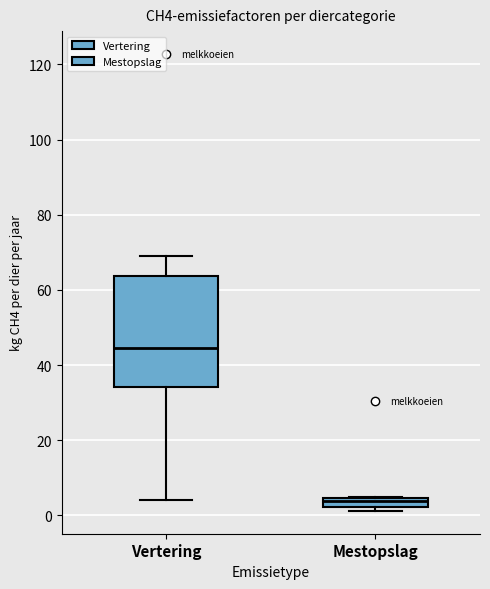

Which box has the lowest median line?

Mestopslag